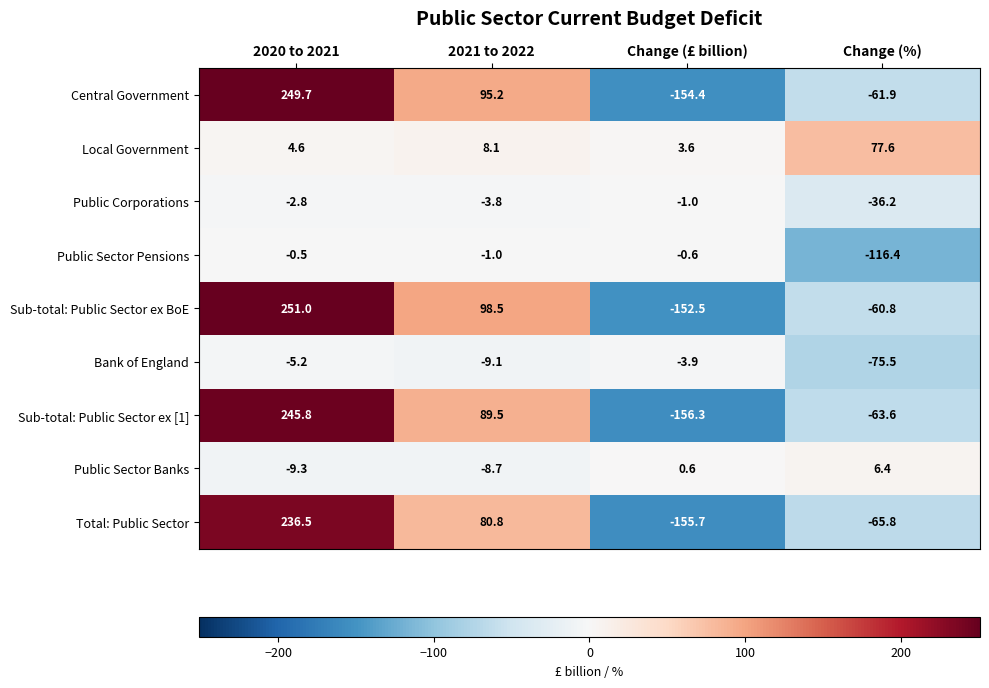

What is the total value across all series at 2021 to 2022?

349.5